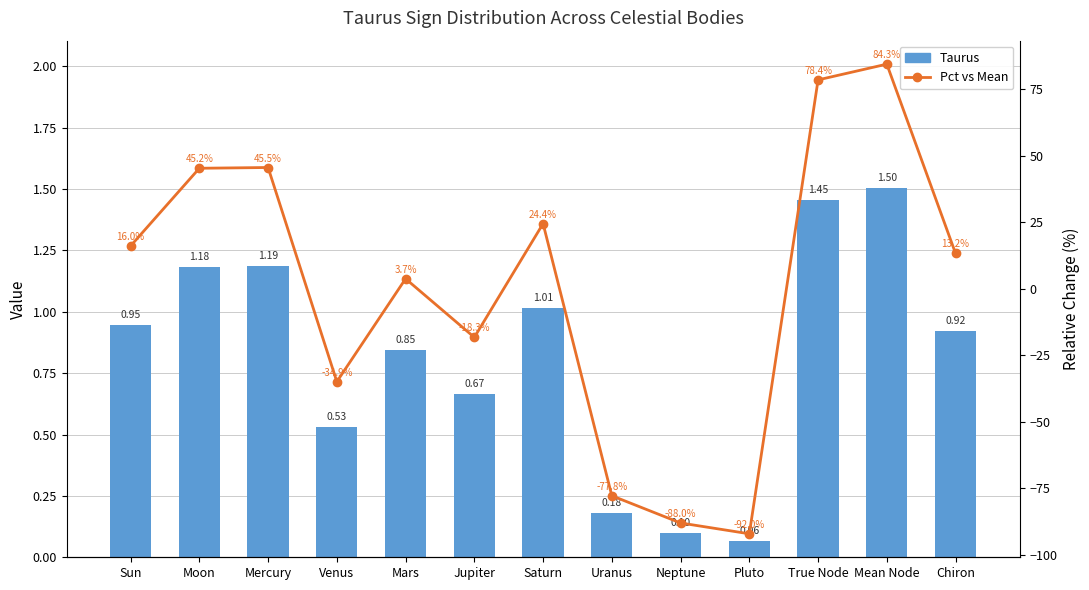

Is the value of Taurus at Chiron greater than the value of Pct vs Mean at Mars?

No